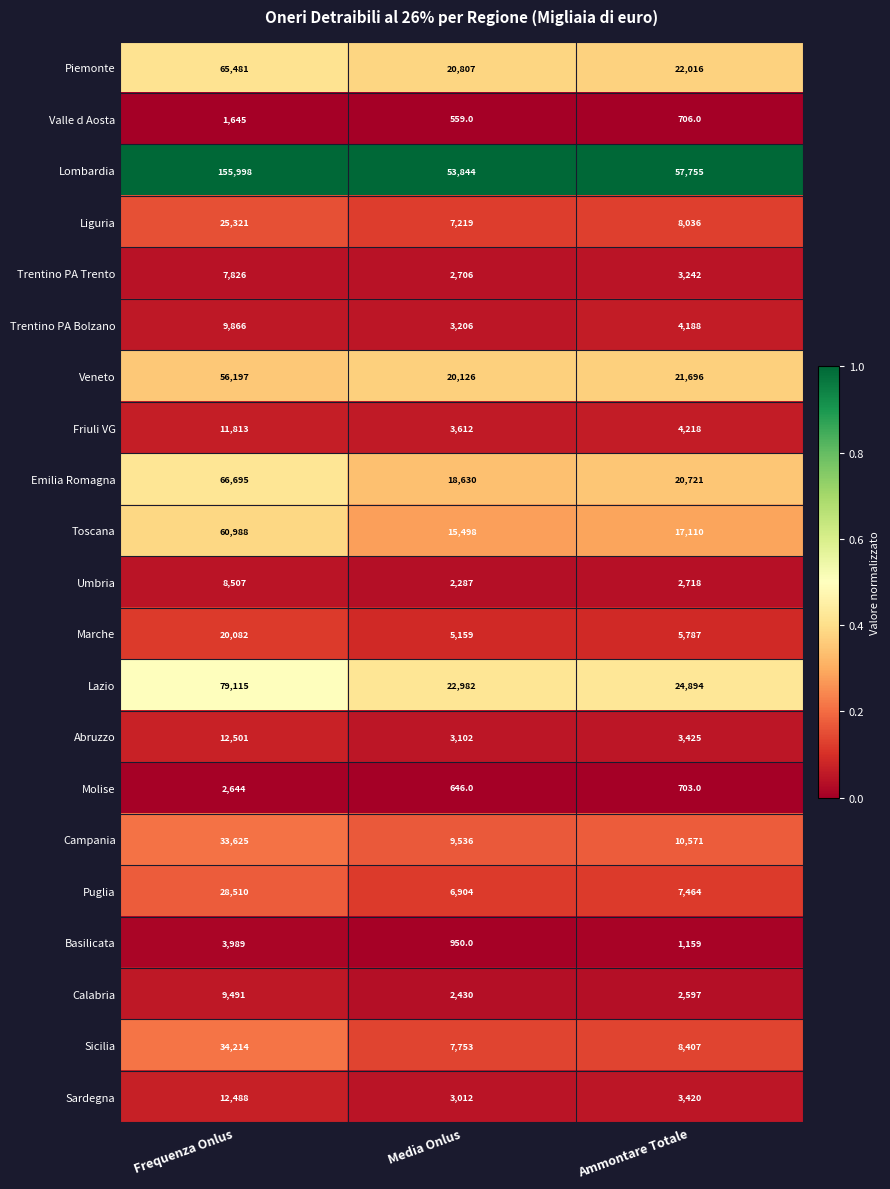

Which series has the widest spread of values?

Lombardia